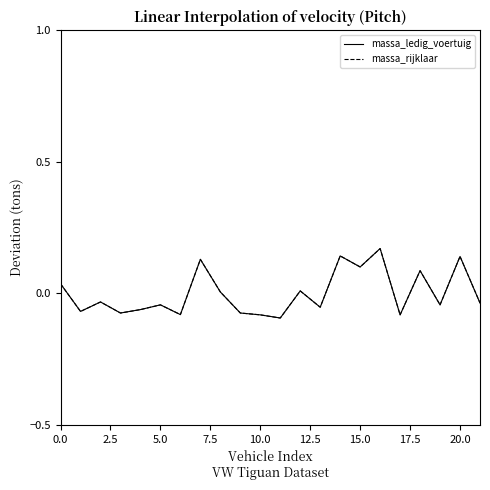

Does the chart display data point markers on the line(s)?

No